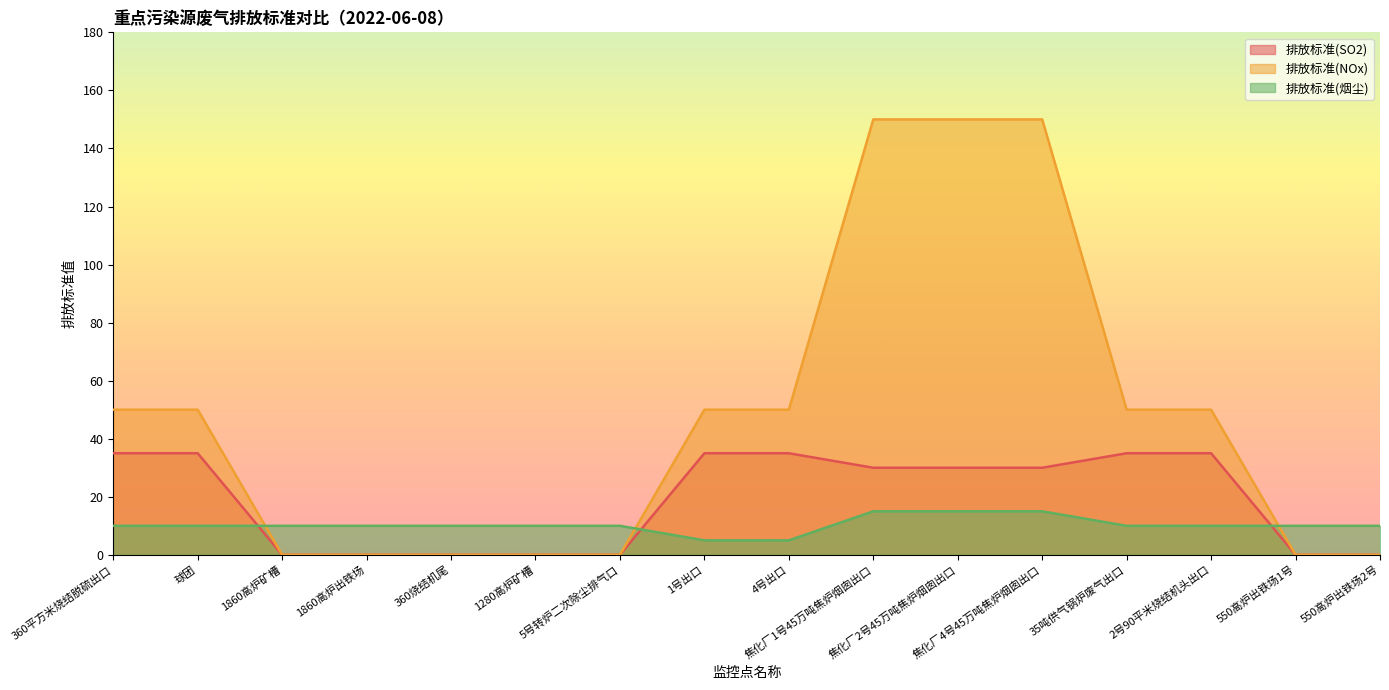

The value of 排放标准(NOx) at 1280高炉矿槽 is -63. True or false?

False